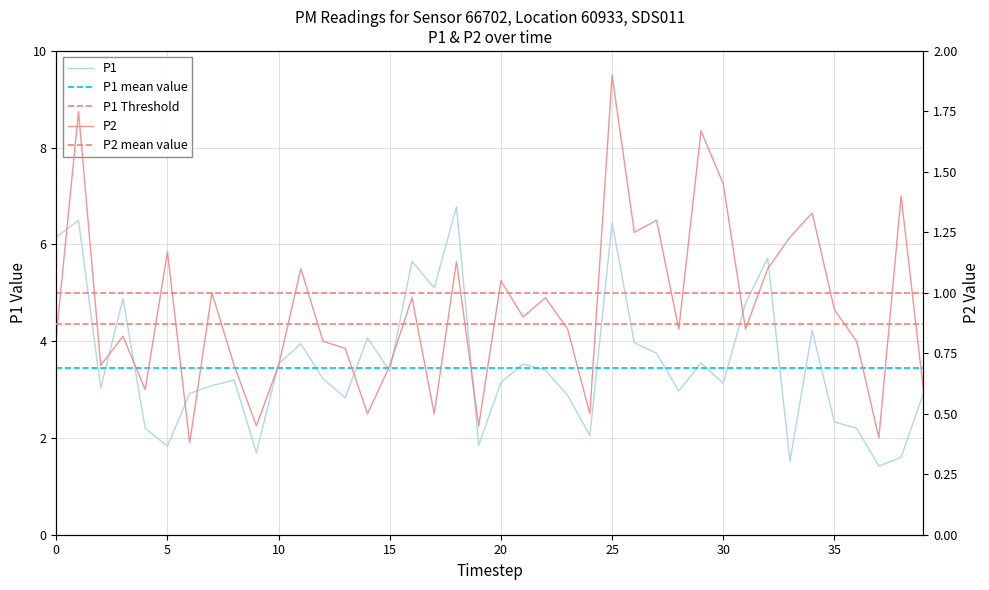

In P2, how many points are lower than both neighbors (excluding endpoints)?

13